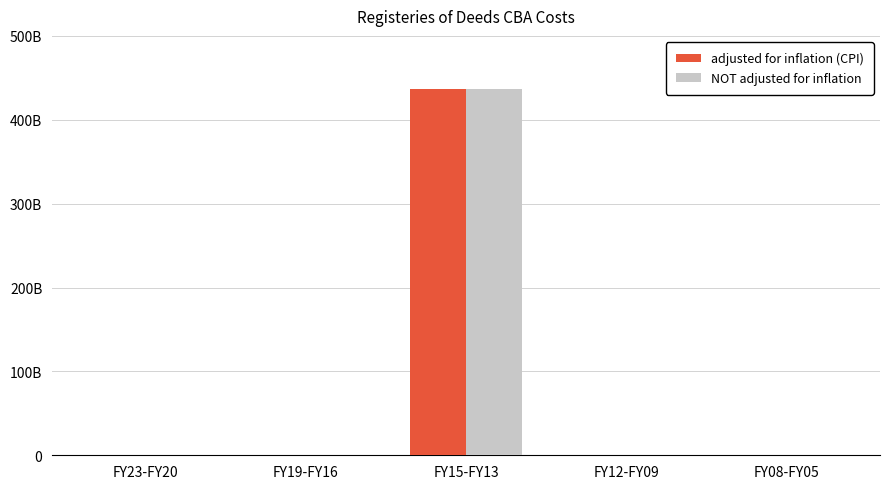

At how many categories does at least one series exceed 44811018738?

1